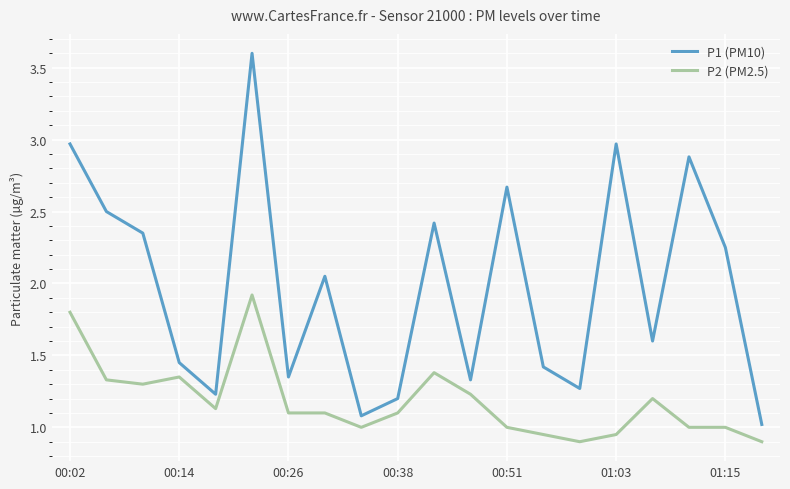

What is the difference between the maximum and minimum values in the P1 (PM10) series?

2.6